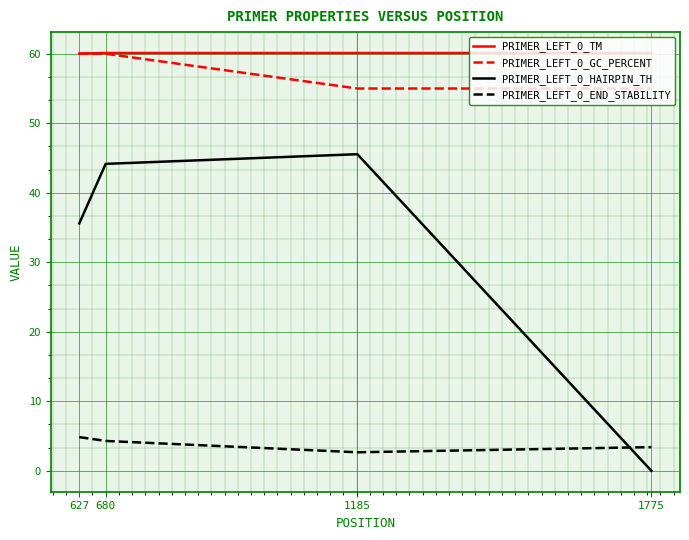

How many series are shown in this chart?

4